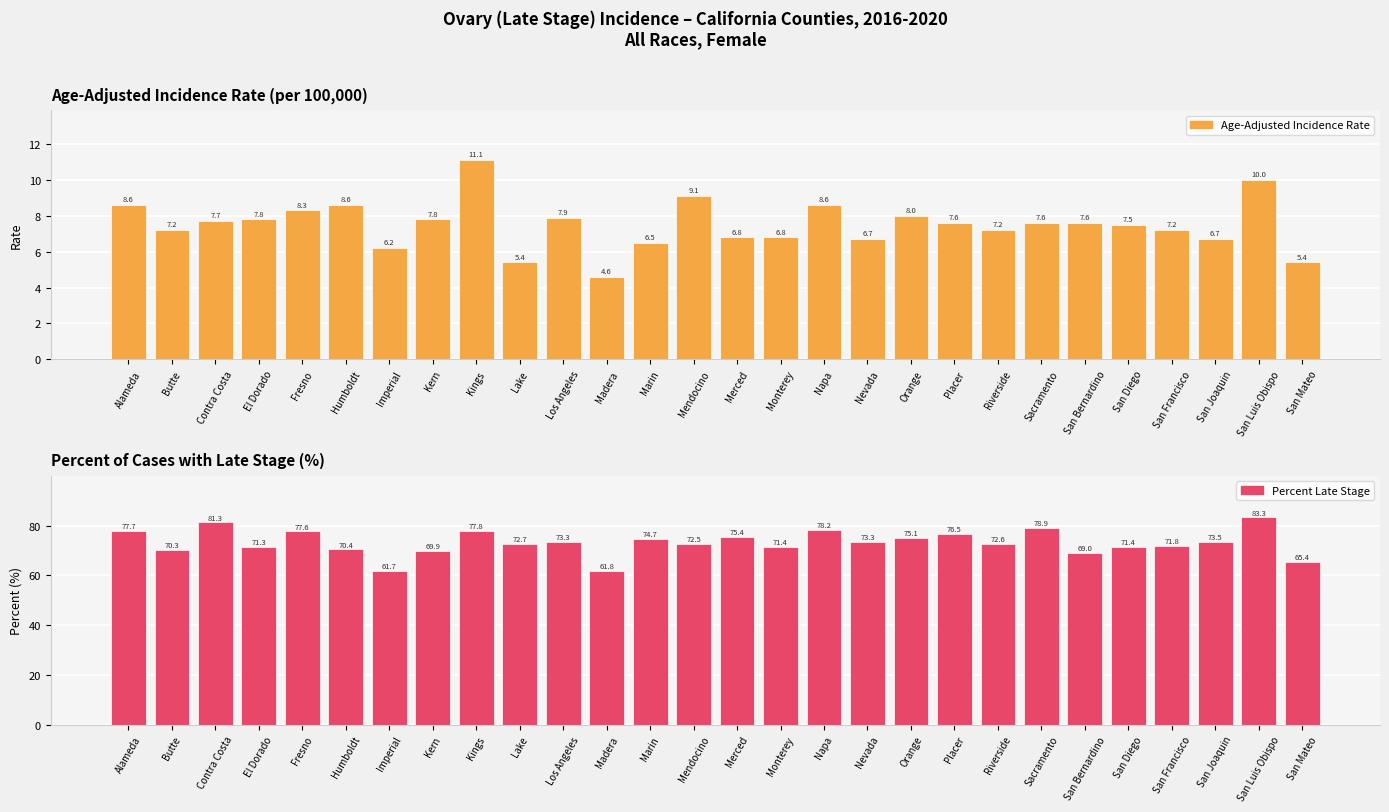

Reading left to right, transcribe all the data shown in this chart.

Age-Adjusted Incidence Rate: 8.6	7.2	7.7	7.8	8.3	8.6	6.2	7.8	11.1	5.4	7.9	4.6	6.5	9.1	6.8	6.8	8.6	6.7	8.0	7.6	7.2	7.6	7.6	7.5	7.2	6.7	10.0	5.4
Percent Late Stage: 77.7	70.3	81.3	71.3	77.6	70.4	61.7	69.9	77.8	72.7	73.3	61.8	74.7	72.5	75.4	71.4	78.2	73.3	75.1	76.5	72.6	78.9	69.0	71.4	71.8	73.5	83.3	65.4